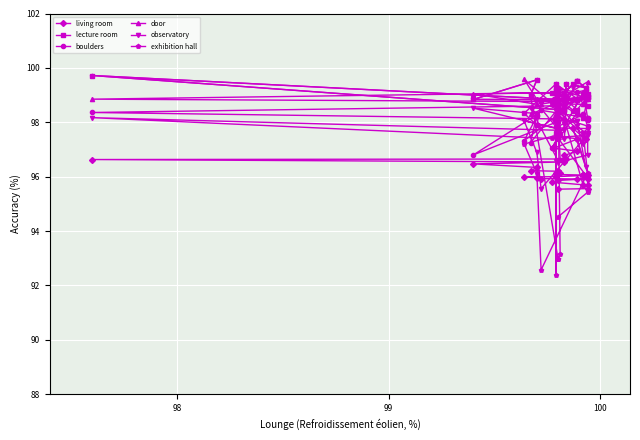

What are all the series names shown in the legend?

living room, lecture room, boulders, door, observatory, exhibition hall